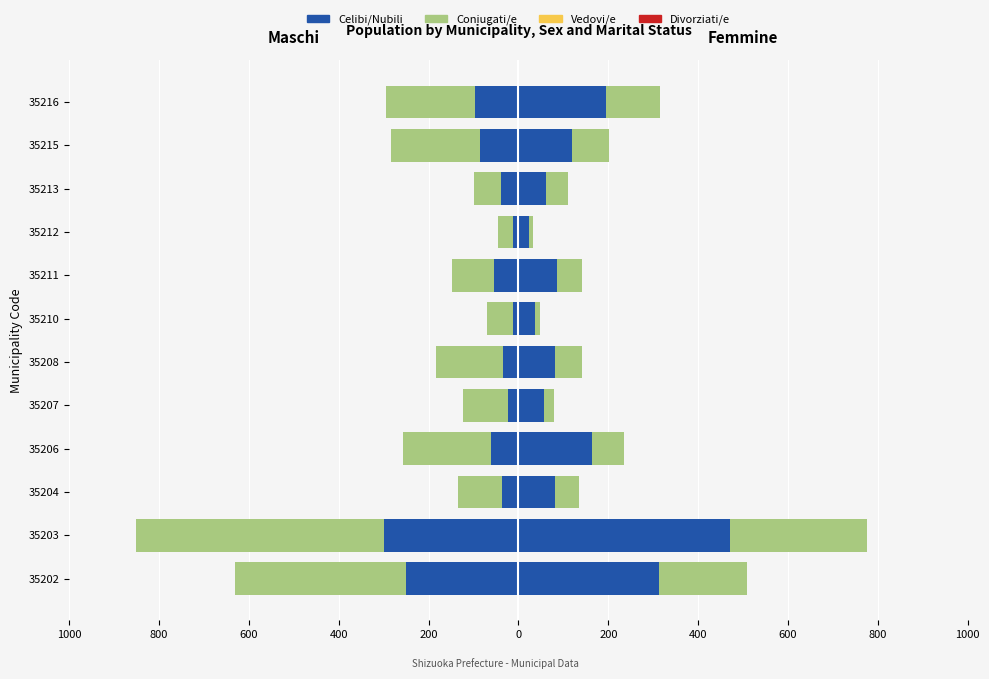

At 800, list the series in order from smallest to largest.

Coniugati/e, Celibi/Nubili, Vedovi/e, Divorziati/e